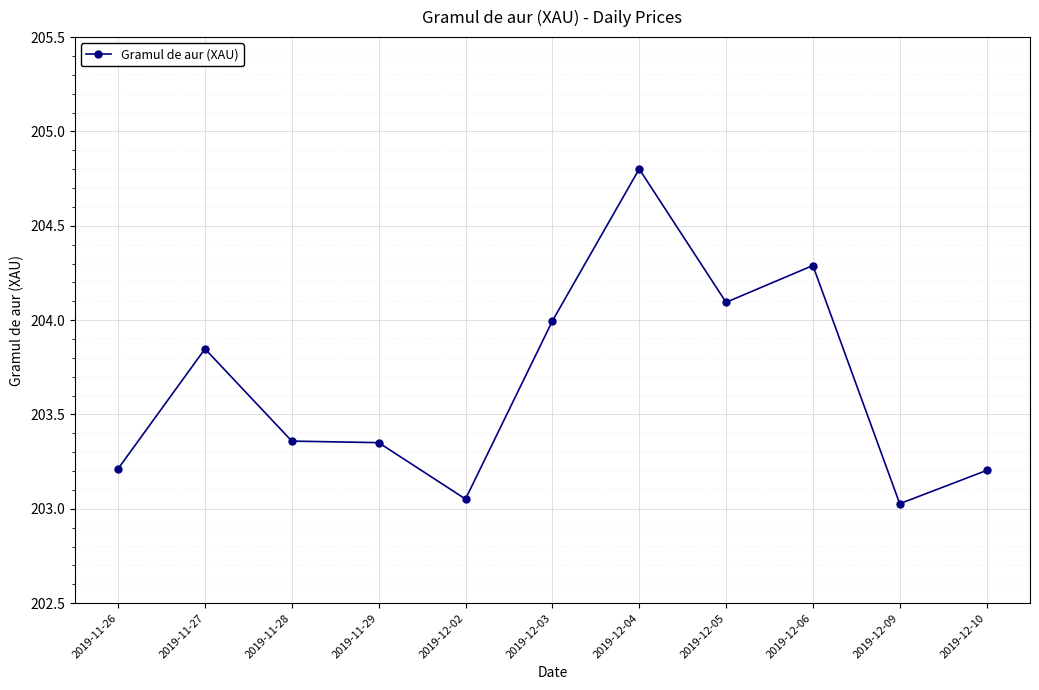

At which category does the data reach its first local peak?

2019-11-27